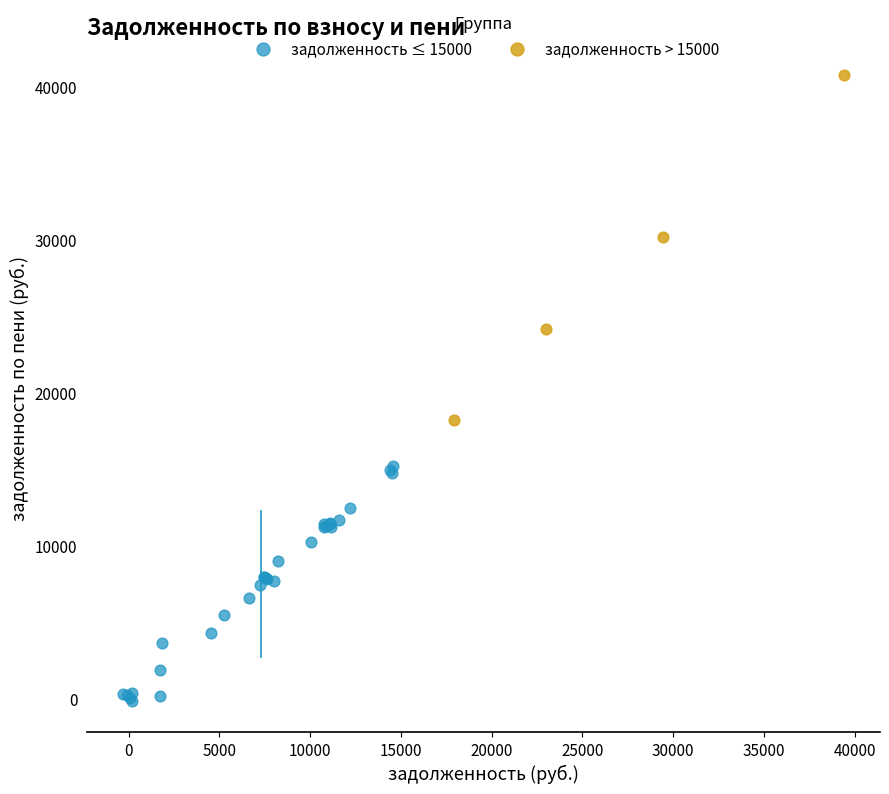

Which series contains the highest Y value?

задолженность > 15000